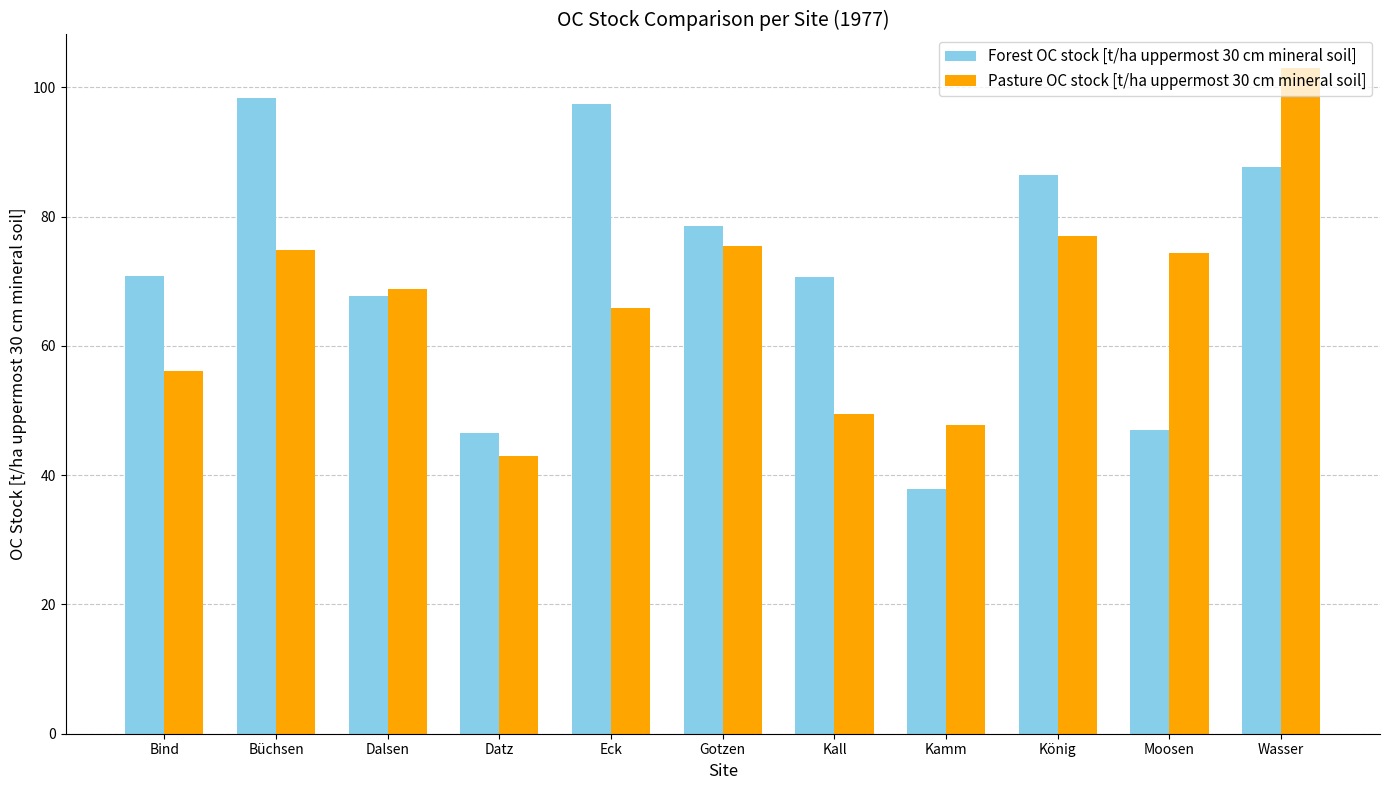

Rank the series by their maximum value, from lowest to highest.

Forest OC stock [t/ha uppermost 30 cm mineral soil], Pasture OC stock [t/ha uppermost 30 cm mineral soil]